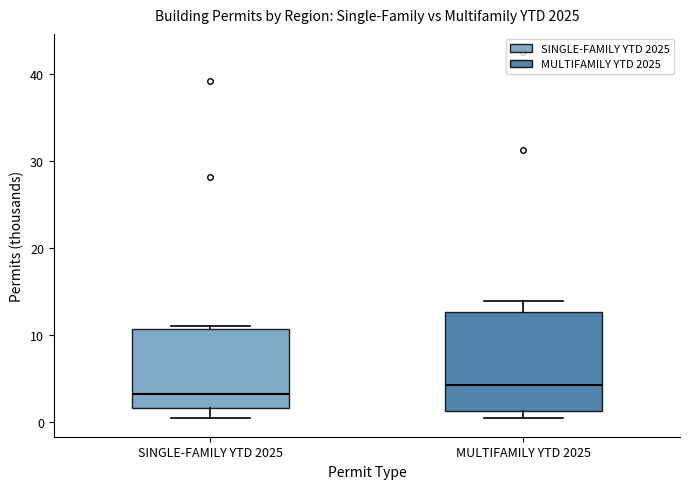

Reading left to right, transcribe this box plot: for each box, give where its median line is, the range the box spans, and where its two whiskers end, as read against the y-axis. The values are not printed on the chart, so give them approximately, as read against the axis.

SINGLE-FAMILY YTD 2025: median 3, box 2 to 11, whiskers 0 to 11 (just above the box's upper edge)
MULTIFAMILY YTD 2025: median 4, box 1 to 13, whiskers 0 to 14